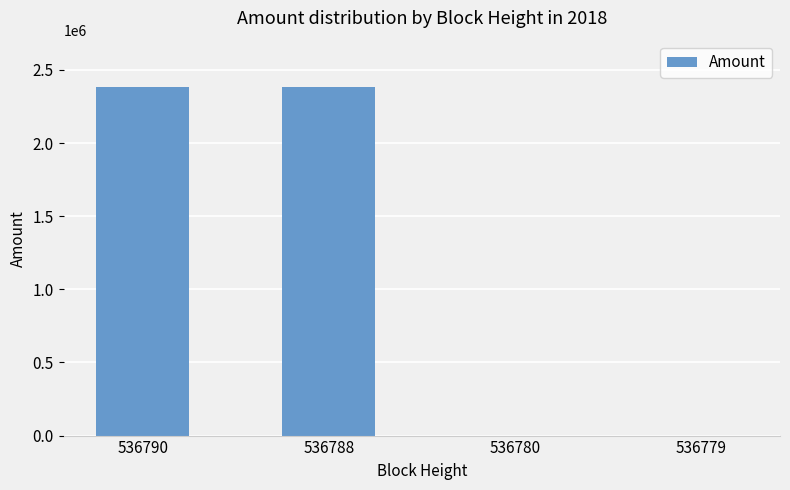

Read the value at 536779.

199.0